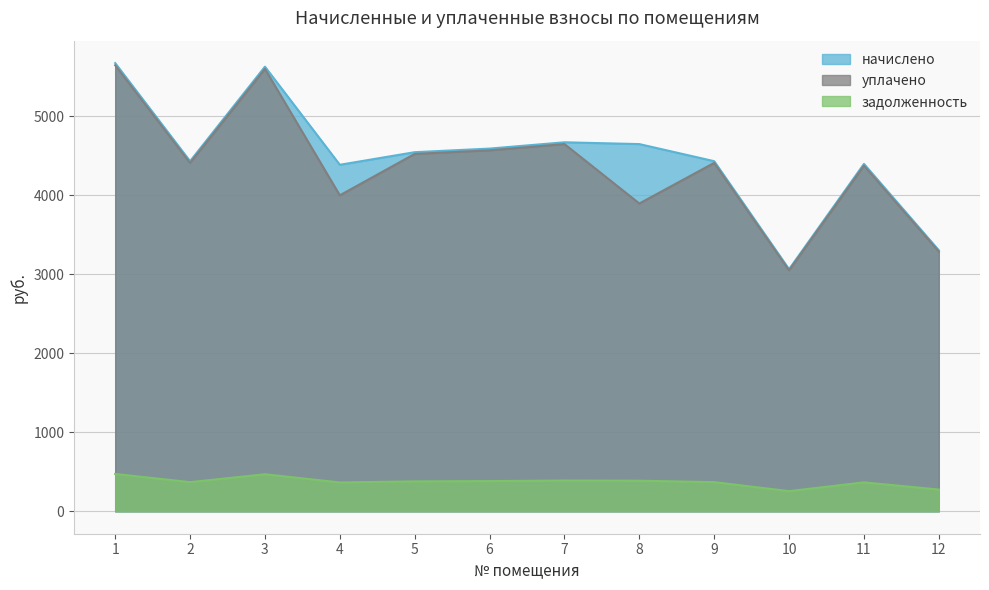

True or false: начислено and уплачено cross at least once.

False